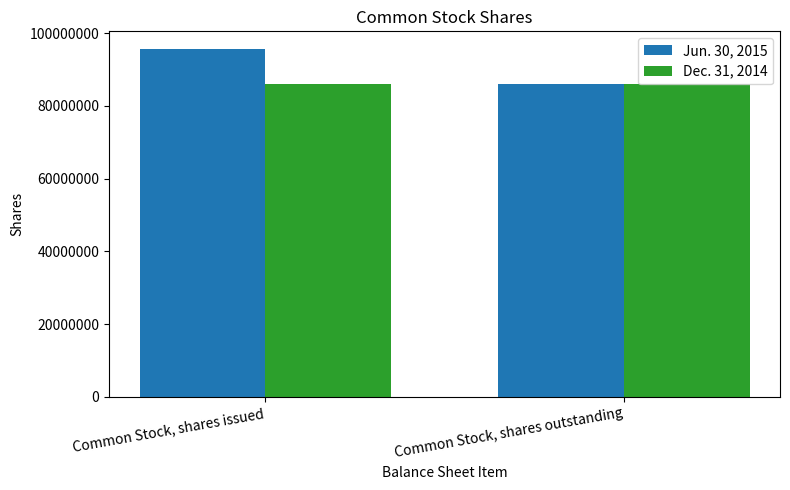

Reading left to right, extract all data points from this chart.

Jun. 30, 2015: Common Stock, shares issued=95739442	Common Stock, shares outstanding=85905392
Dec. 31, 2014: Common Stock, shares issued=85905392	Common Stock, shares outstanding=85905392